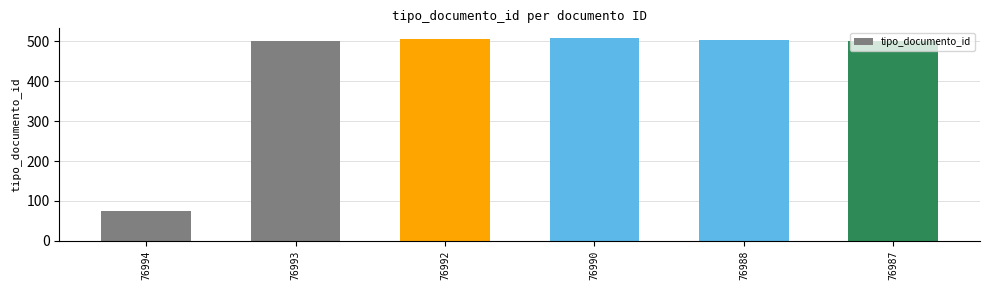

The chart shows a value of 844 at 76988. True or false?

False